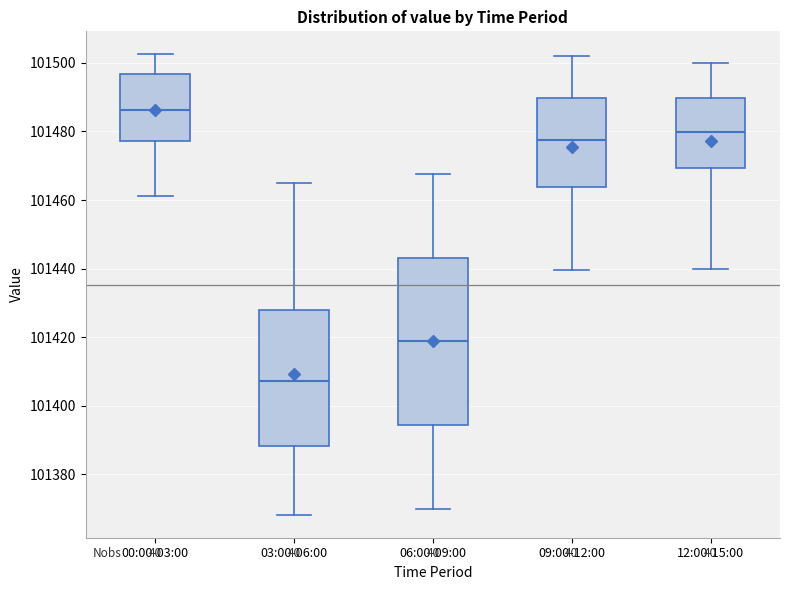

Which box's median line is the lowest?

03:00-06:00